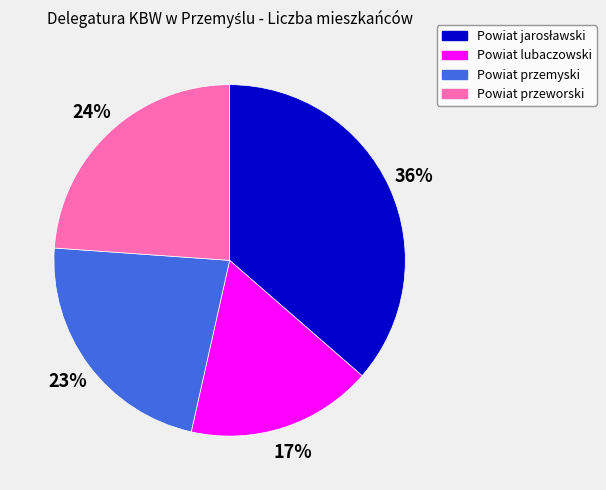

Do Powiat przeworski and Powiat przemyski together represent more than half of the pie?

No